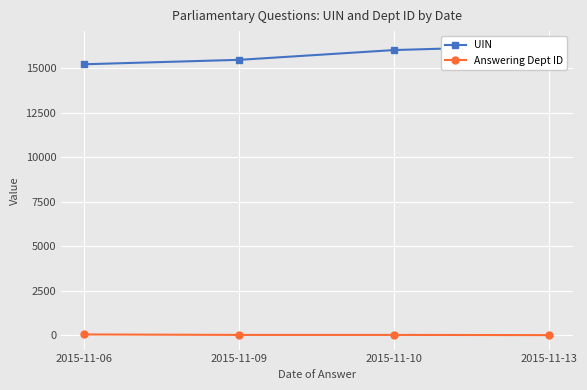

True or false: UIN and Answering Dept ID intersect in this chart.

False